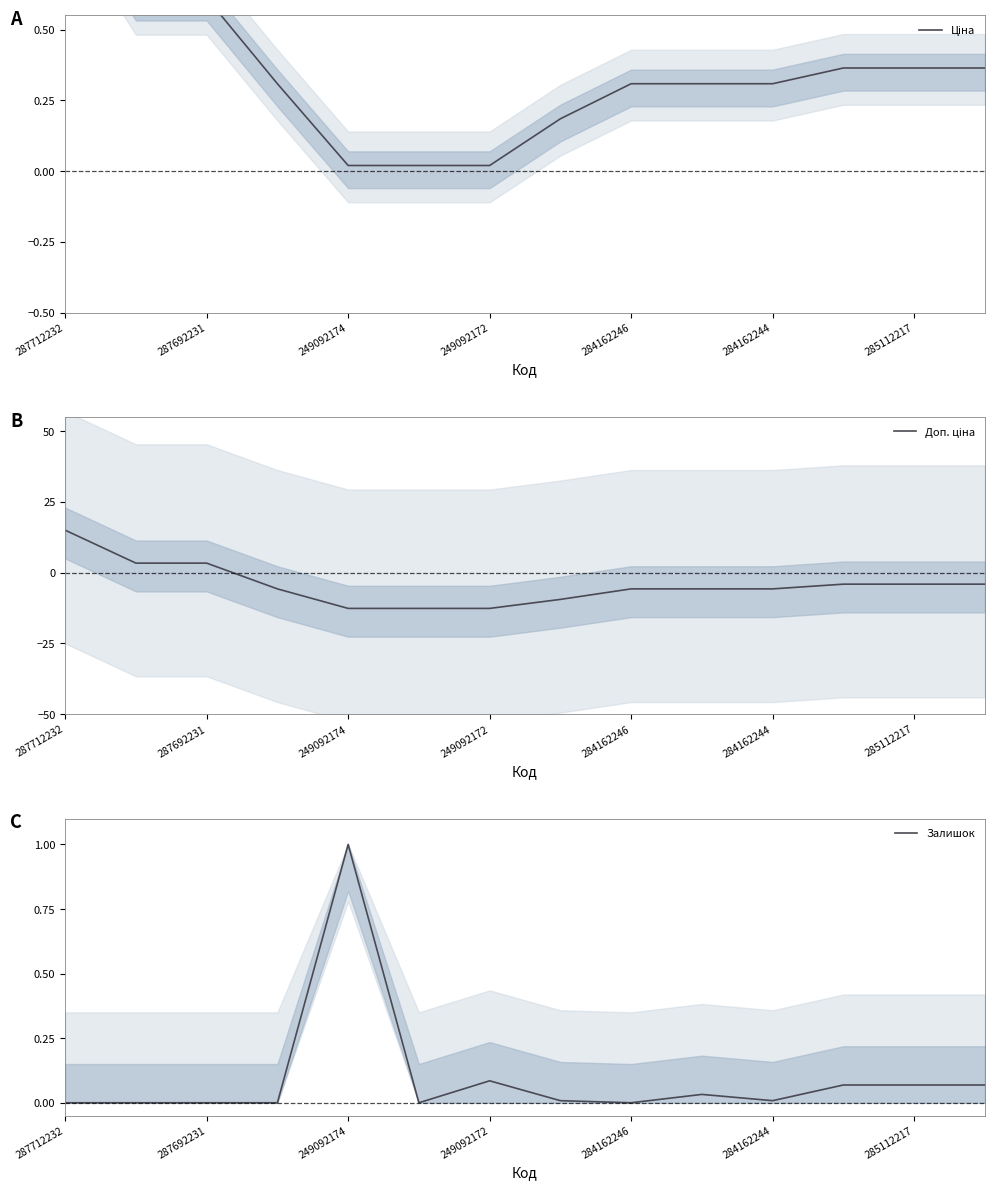

Rank the series at 285112217 from highest to lowest value.

Ціна, Залишок, Доп. ціна